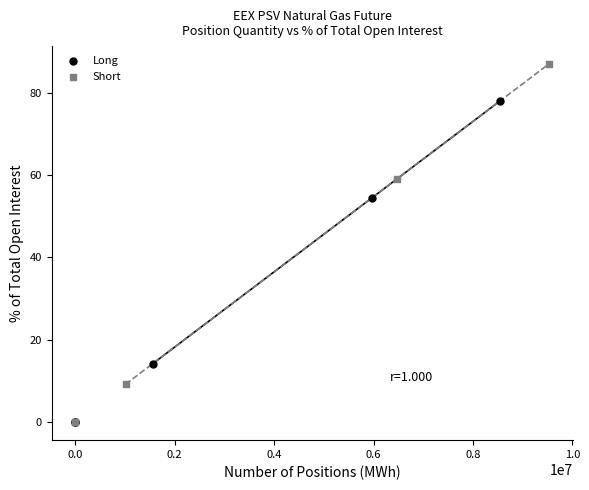

Which series contains the highest Y value?

Short